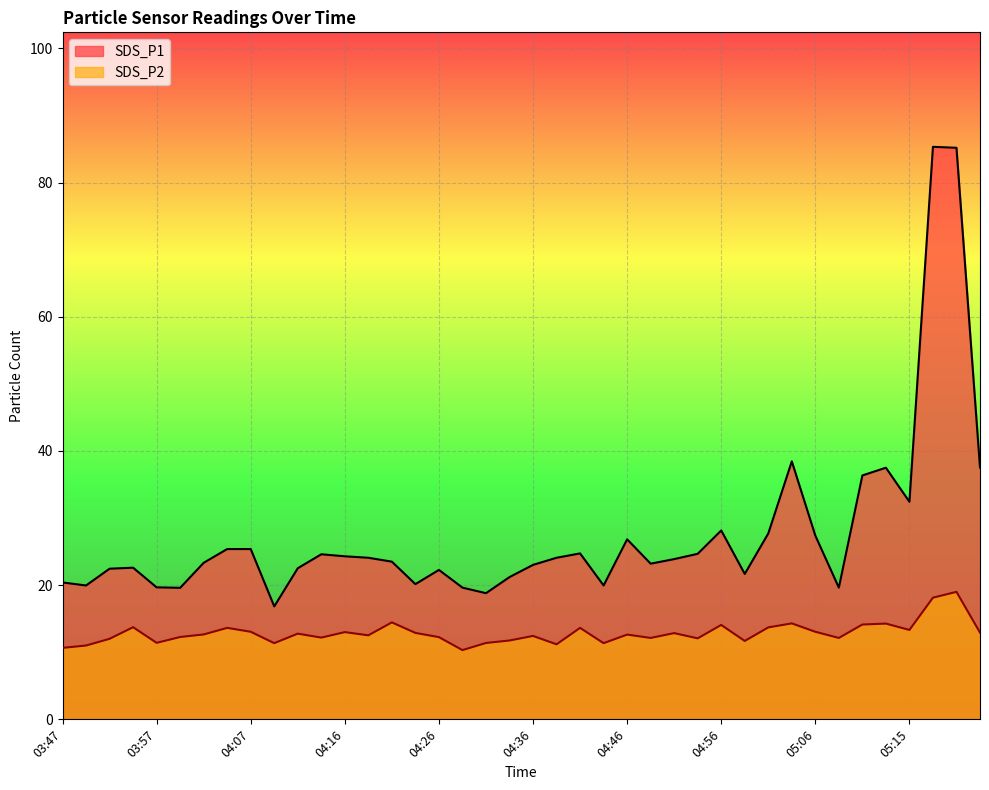

How many data points in SDS_P1 are less than 23?

16